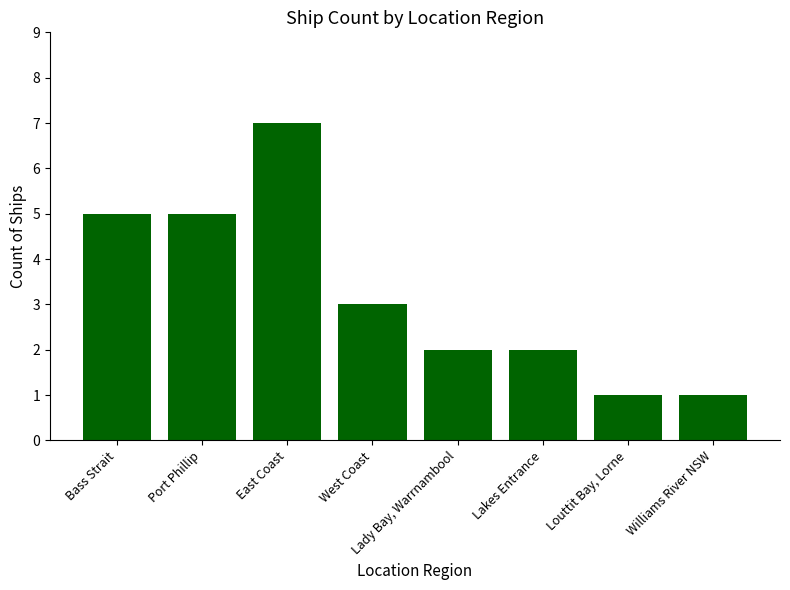

What is the ratio of the value at Bass Strait to the value at East Coast?

0.7